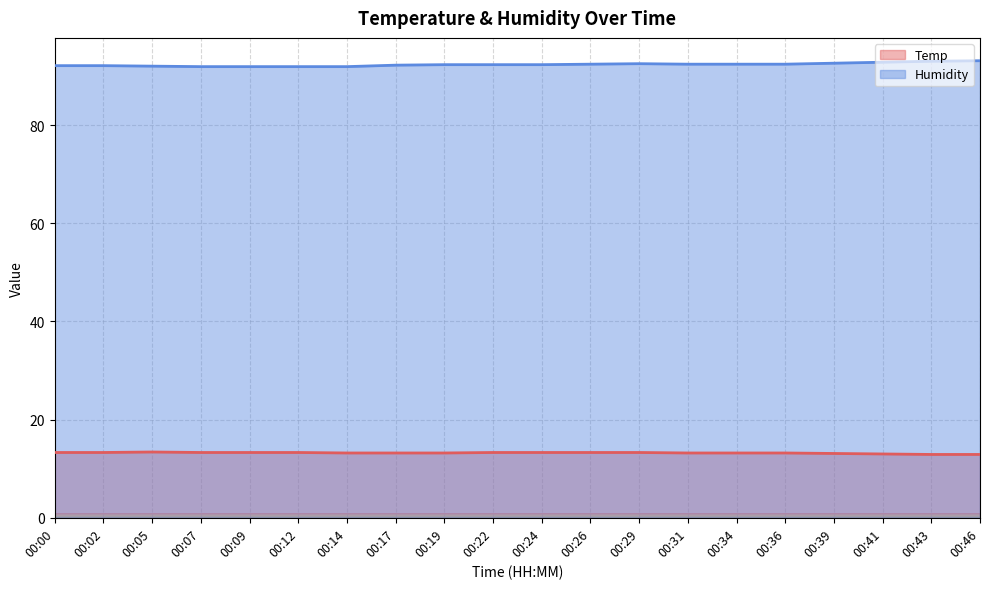

Which series has the largest range (max minus min)?

Humidity